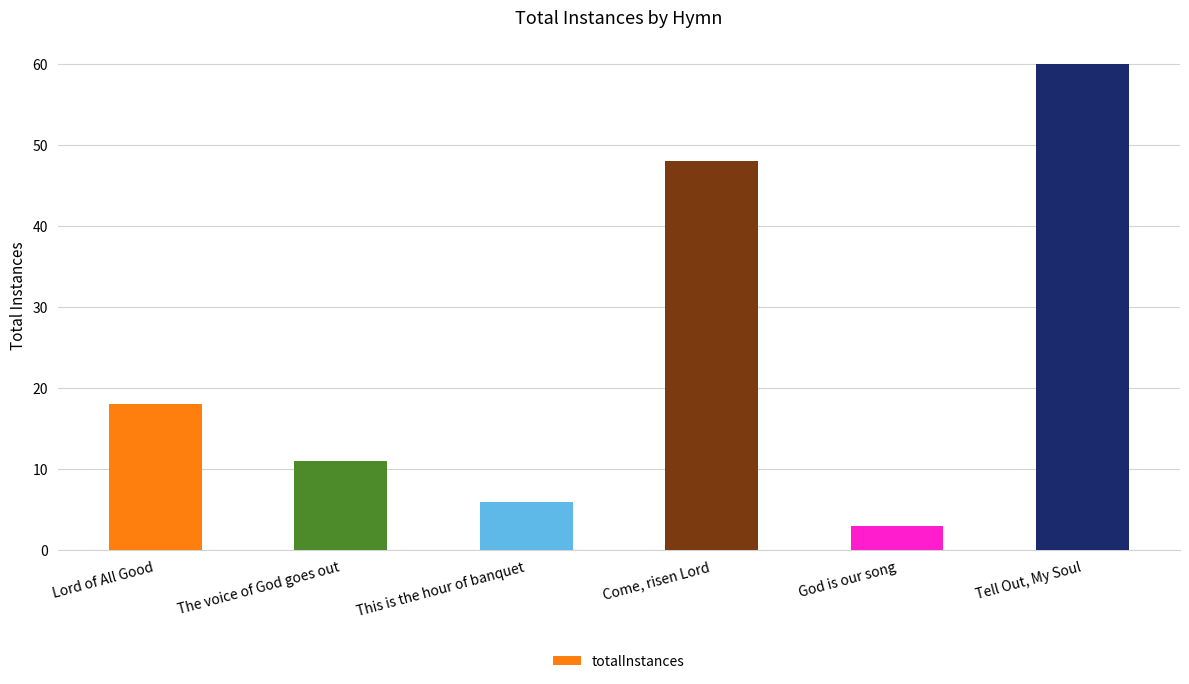

How many values are below 18?

3